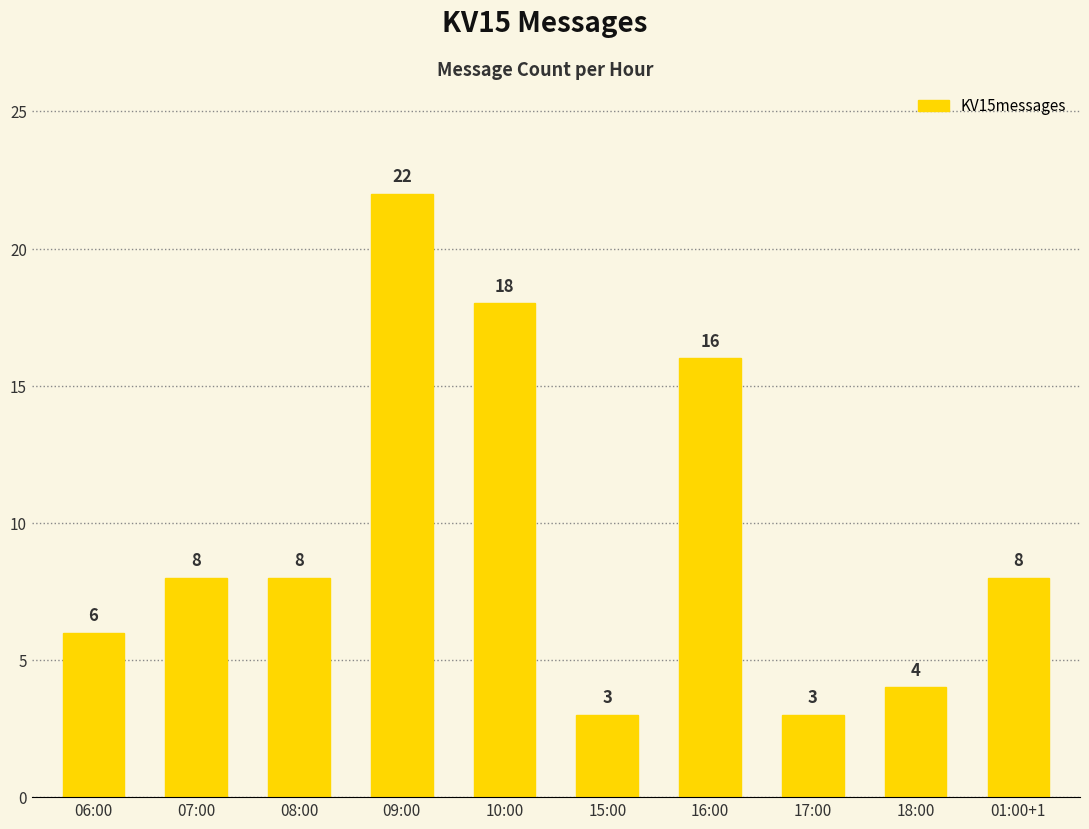

What is the change in value from 09:00 to 18:00?

-18